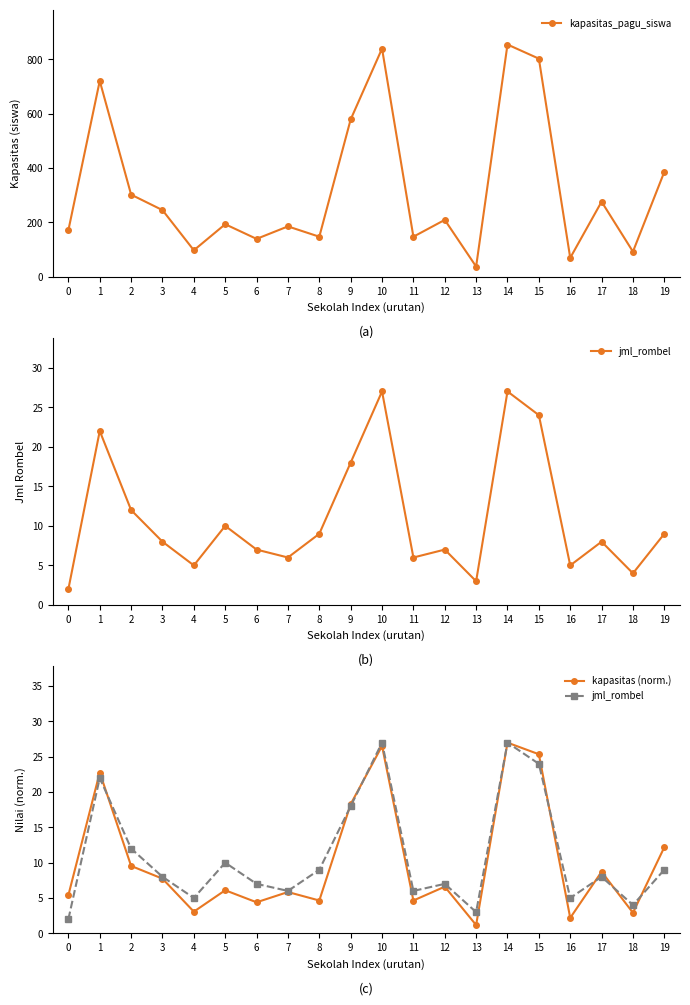

True or false: kapasitas_pagu_siswa and kapasitas (norm.) cross at least once.

False